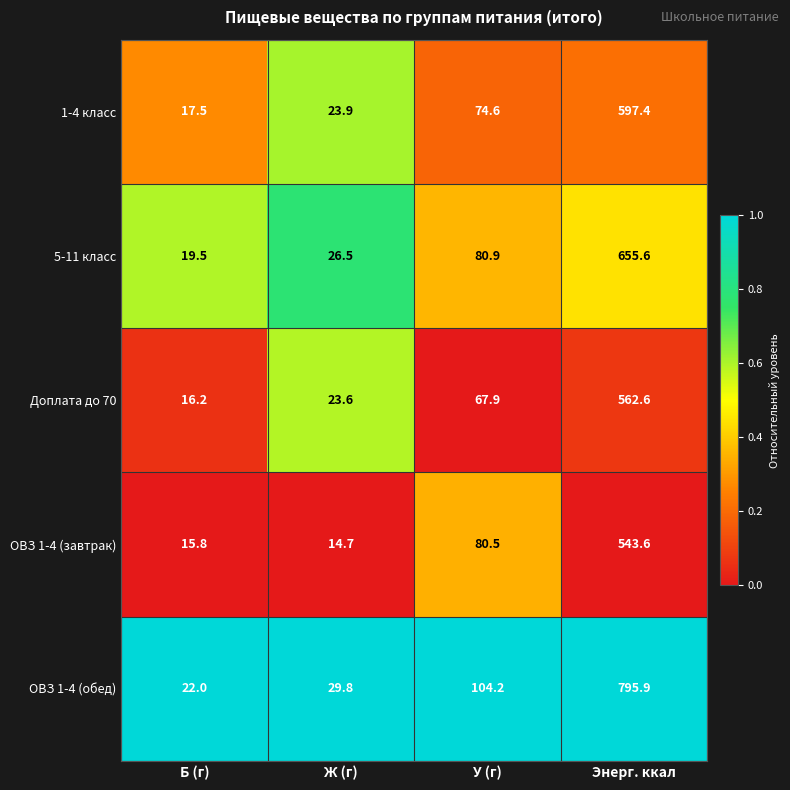

At which category is the sum across all series the highest?

Энерг. ккал